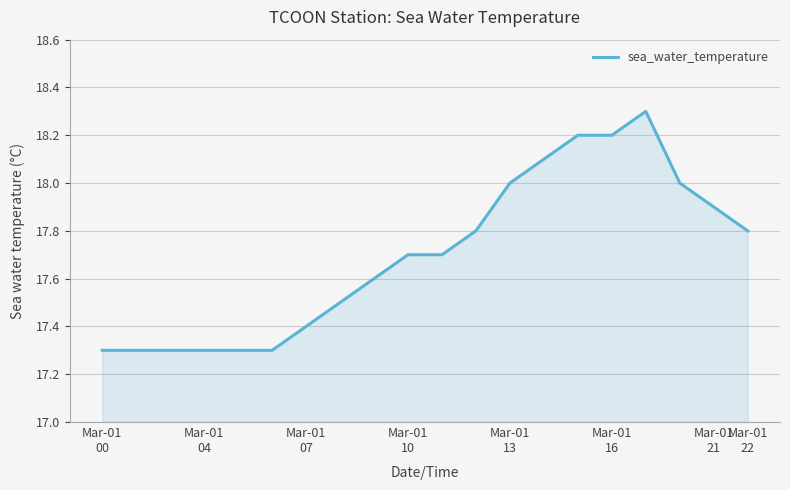

Does the chart display data point markers on the line(s)?

No